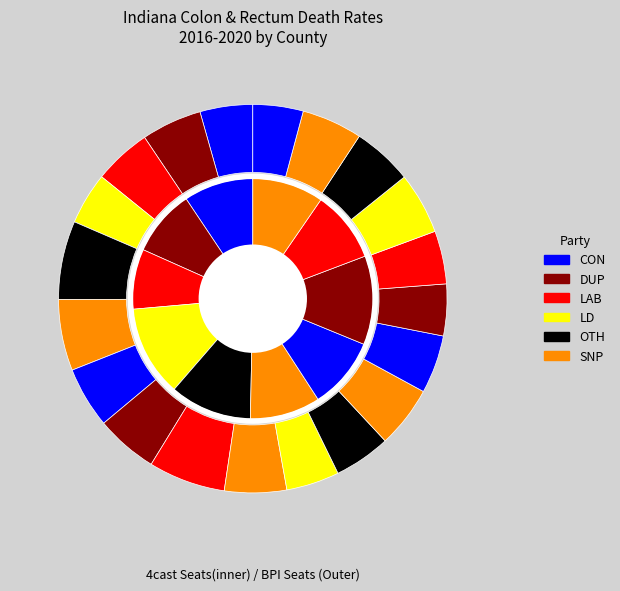

Count the number of slices in the pie.

10